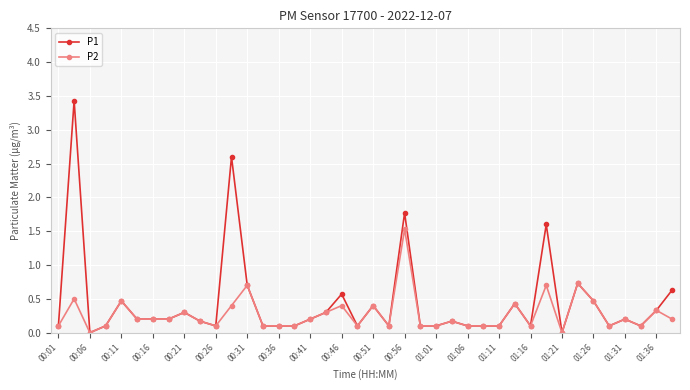

True or false: P1 has more than 1 interior local peaks.

True